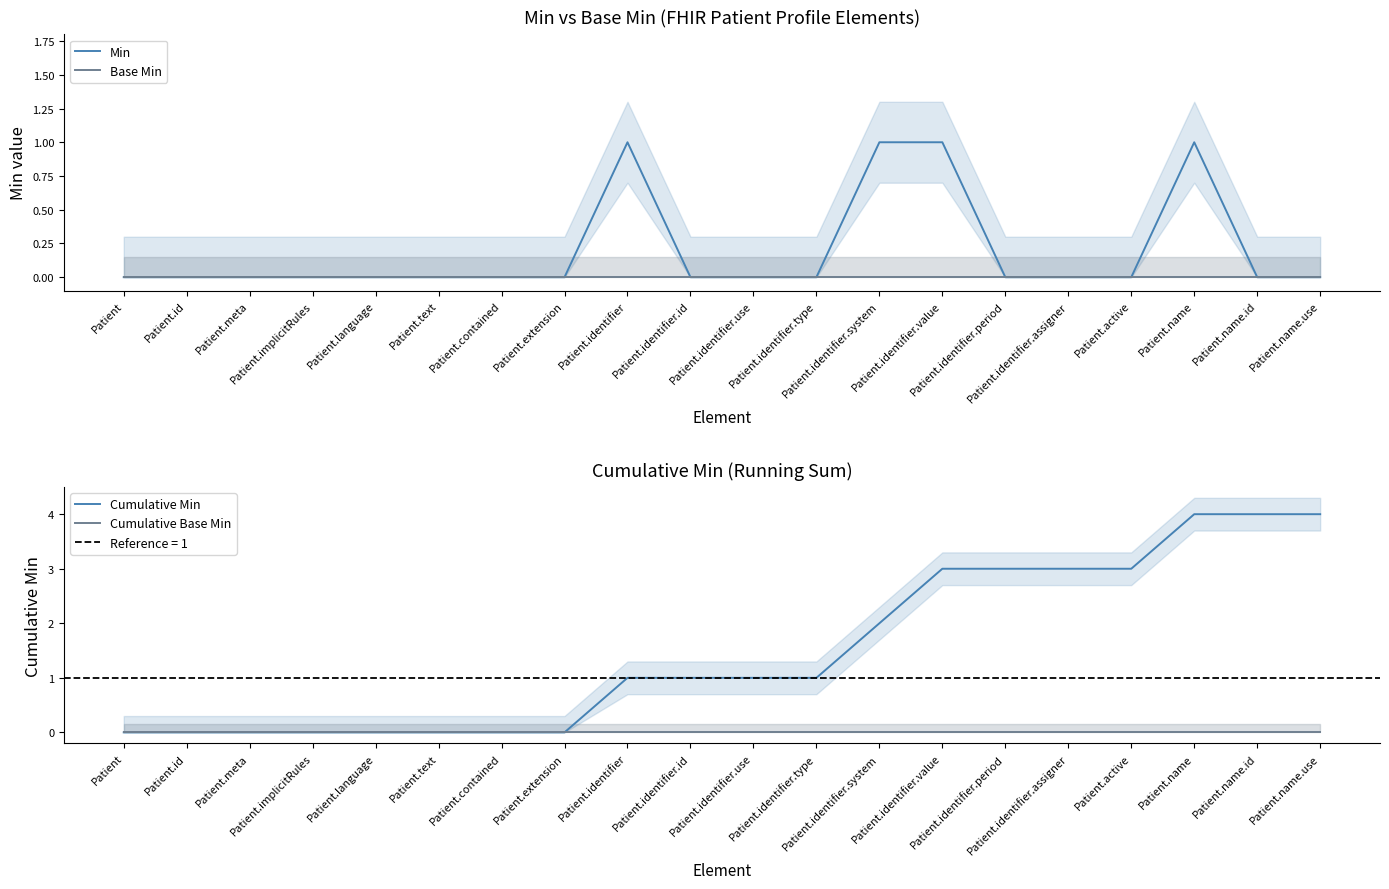

How many data points in Cumulative Min are less than 1?

8